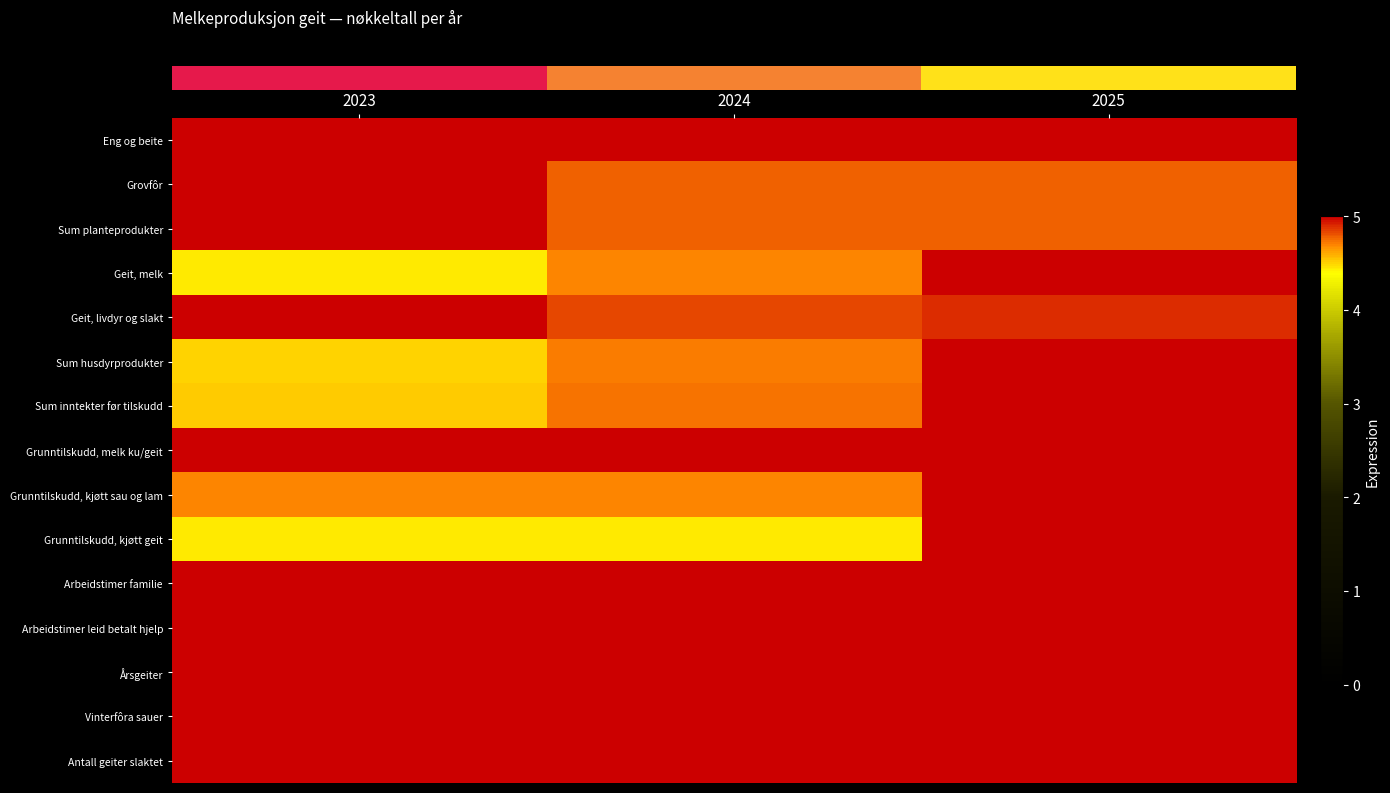

How many categories are shown in the chart?

3